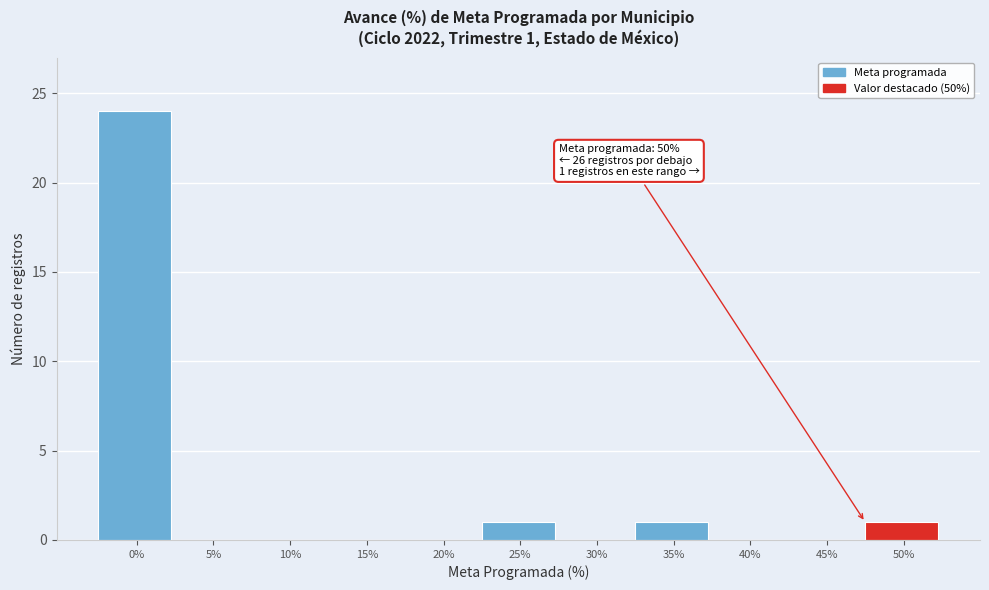

Reading right to left, what are all the values shown in this chart?

50%=1	45%=0	40%=0	35%=1	30%=0	25%=1	20%=0	15%=0	10%=0	5%=0	0%=24